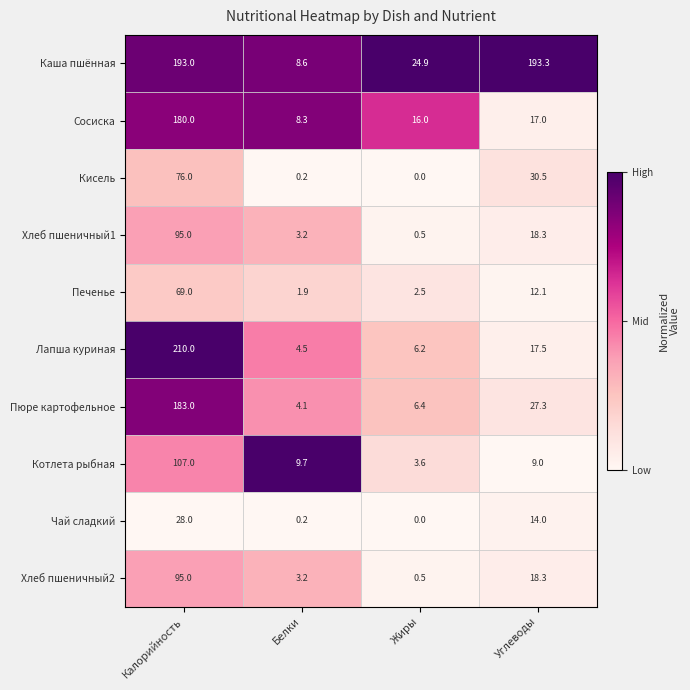

Between Белки and Жиры, which series saw the biggest shift?

Каша пшённая